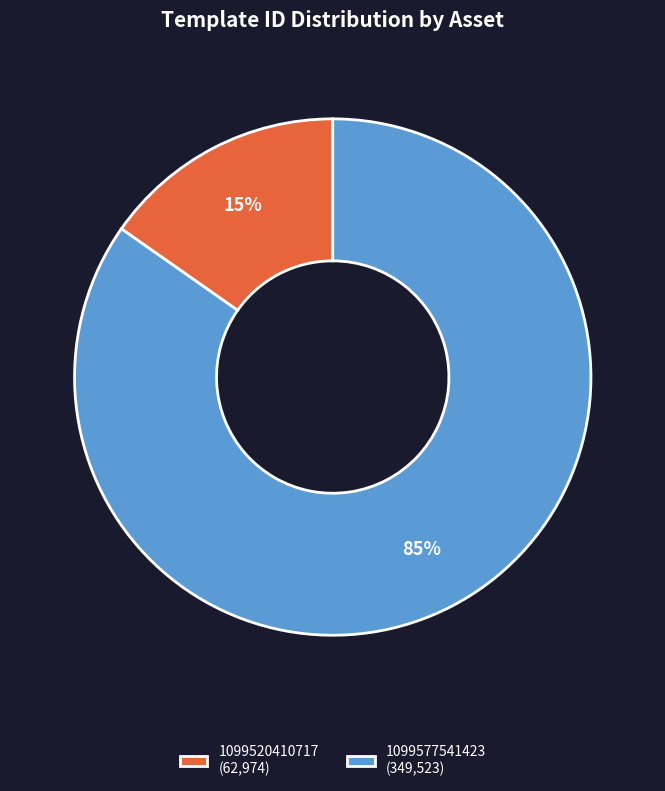

How many segments does this pie chart have?

2